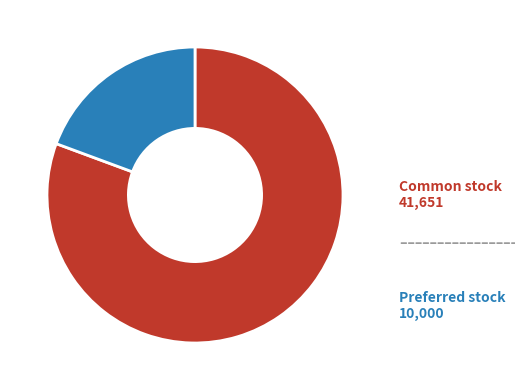

Is there any slice that represents more than half of the pie?

Yes